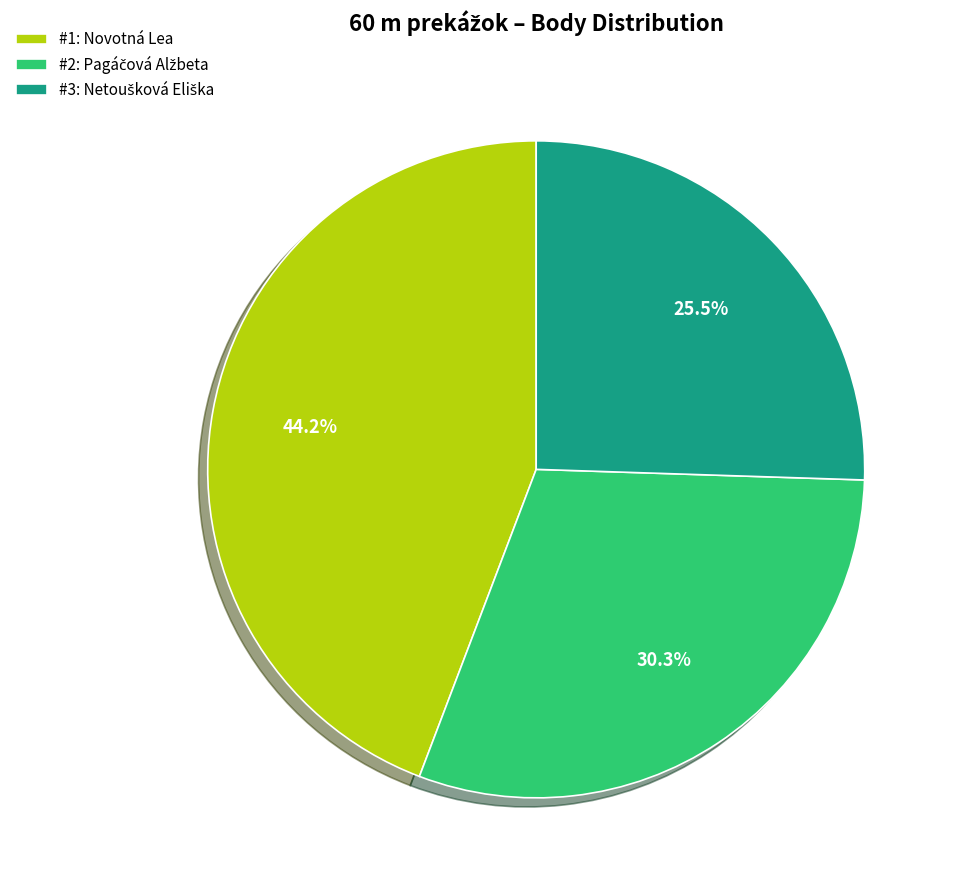

What is the largest slice in the pie chart?

#1: Novotná Lea